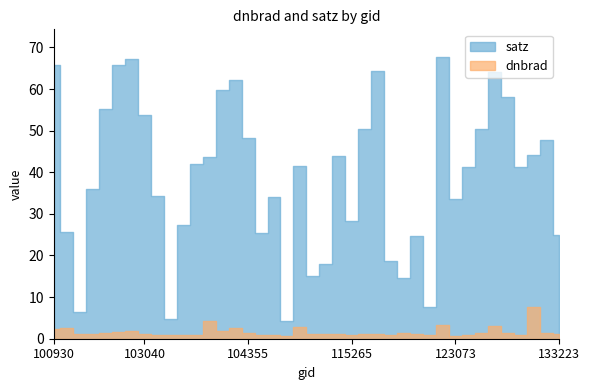

How many data points does each series have?

40